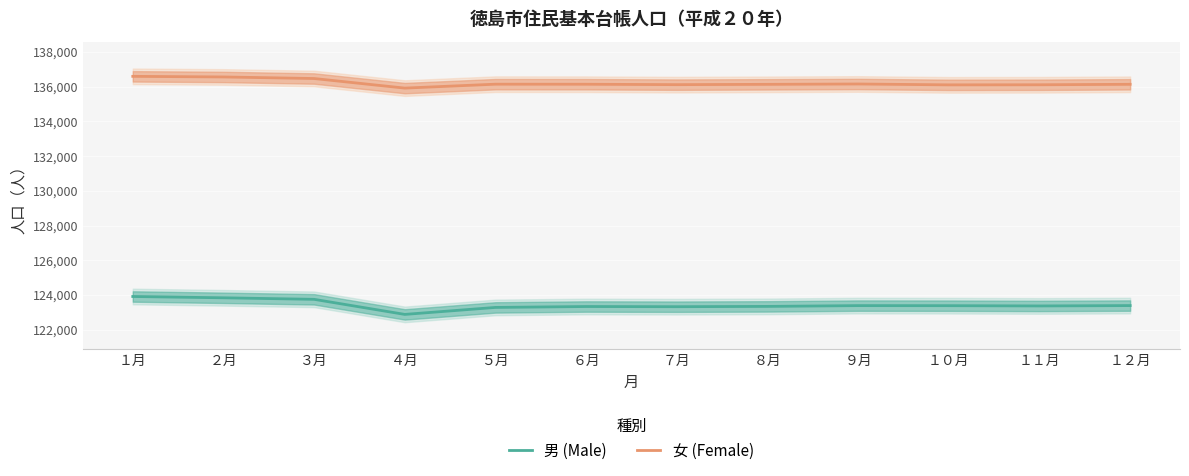

Which series has the largest total across all categories?

女 (Female)